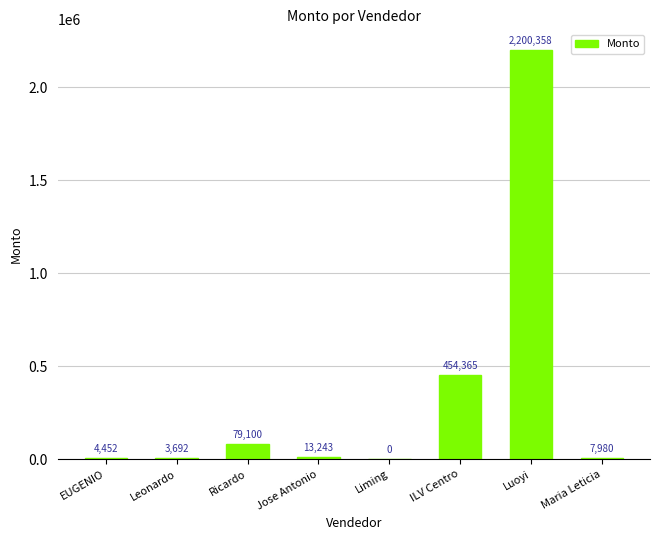

The chart shows a value of -1174360.7 at Liming. True or false?

False